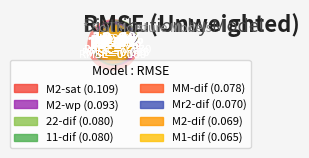

Which slice is the largest?

M2-sat